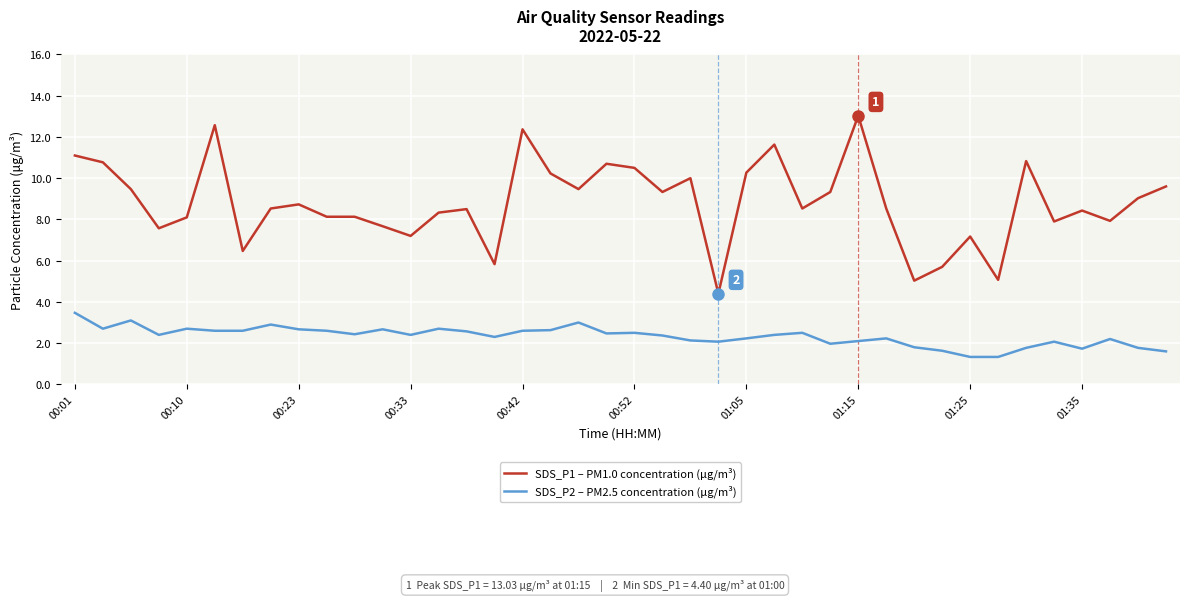

True or false: SDS_P2 – PM2.5 concentration (μg/m³) and SDS_P1 – PM1.0 concentration (μg/m³) intersect in this chart.

False